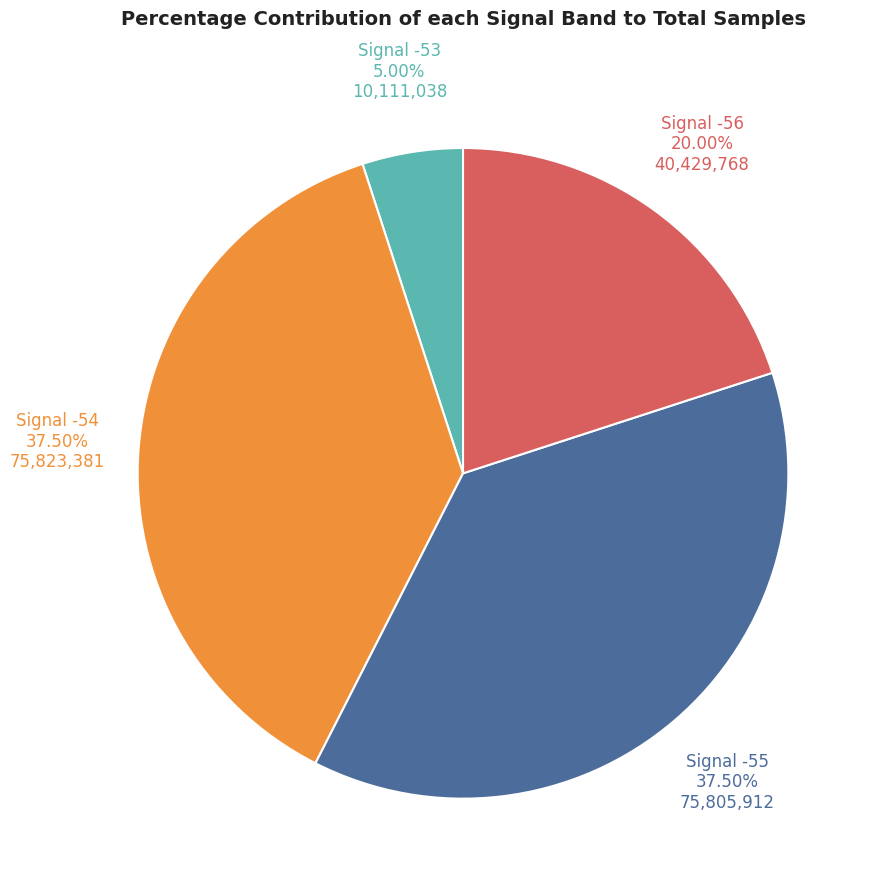

Does any single category account for the majority?

No